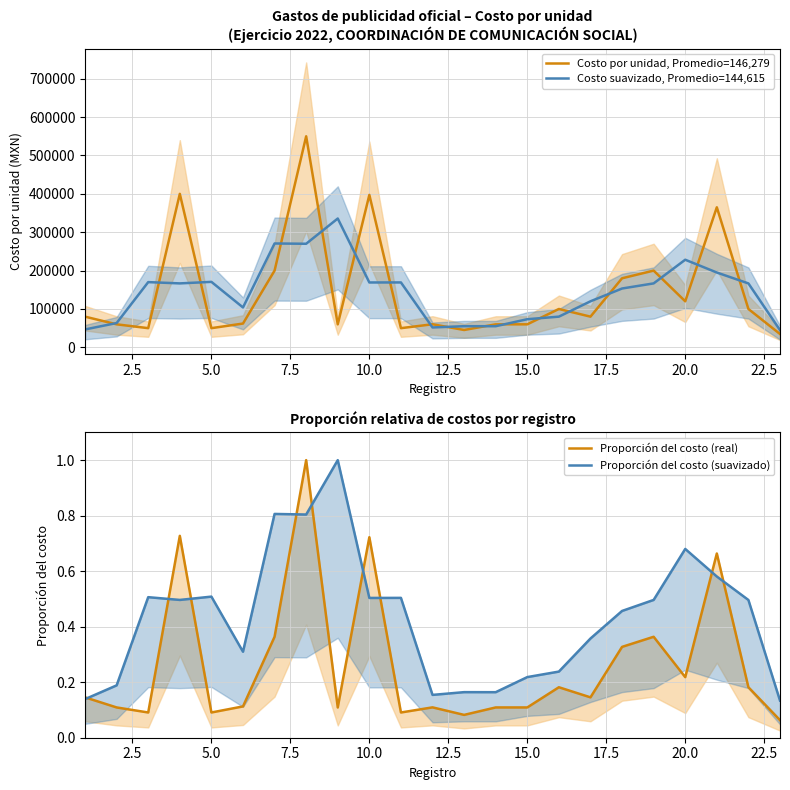

Does the chart have visible grid lines?

Yes